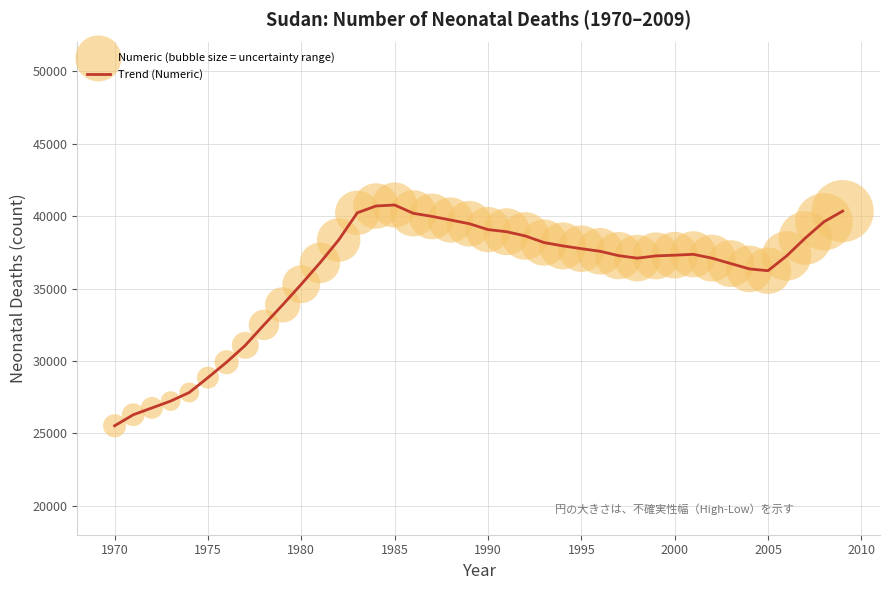

What is the difference between the maximum and minimum values?

15250